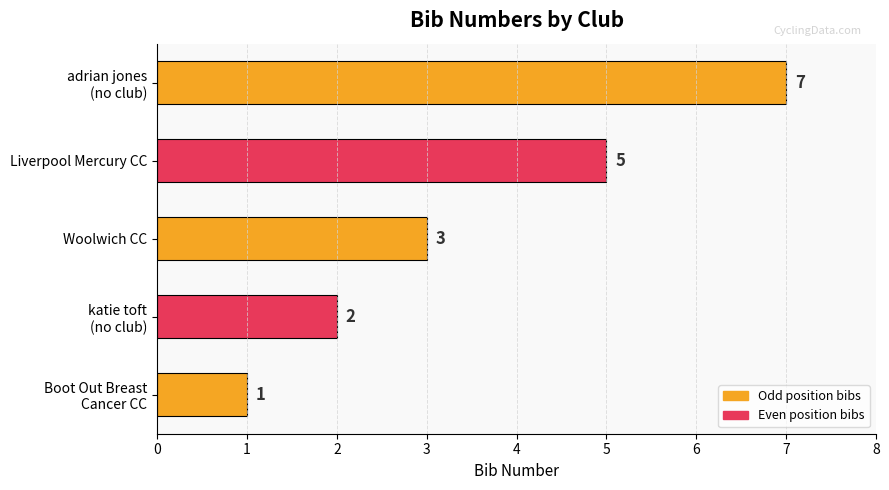

List the labels in order of value, largest first.

adrian jones
(no club), Liverpool Mercury CC, Woolwich CC, katie toft
(no club), Boot Out Breast
Cancer CC